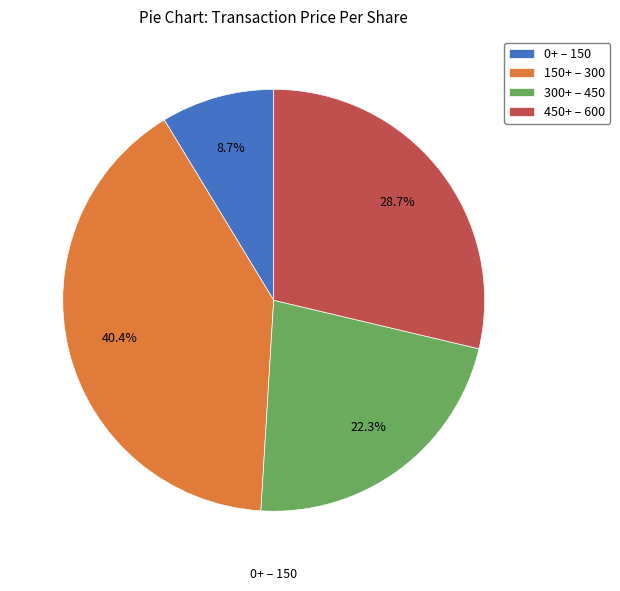

How many slices are in this pie chart?

4